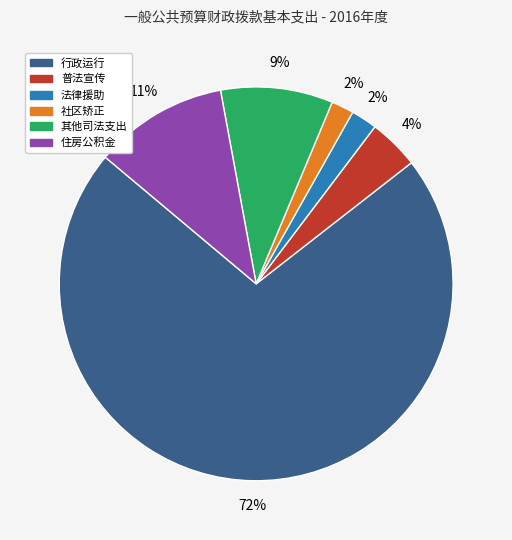

To the nearest percent, what is the combined percentage of 住房公积金 and 社区矫正?

13%